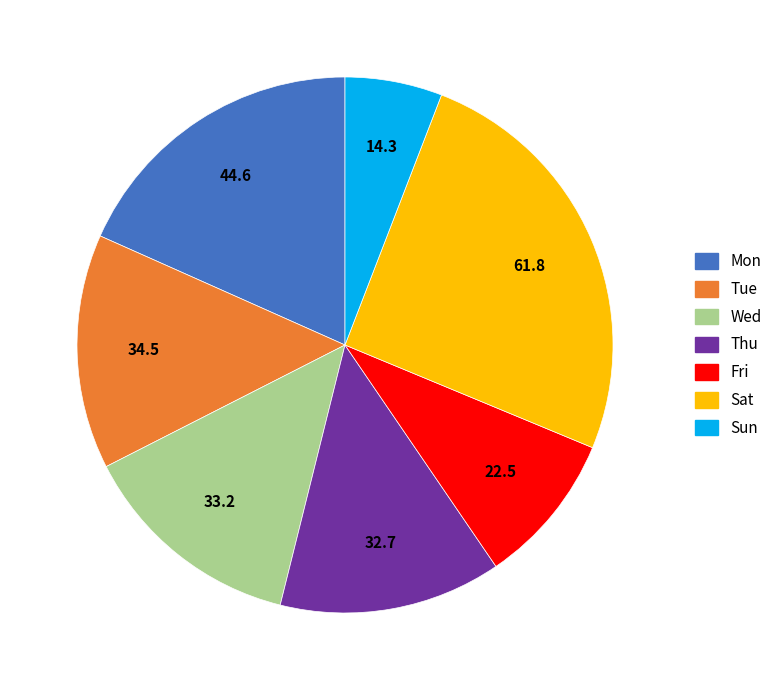

Does any single category account for the majority?

No